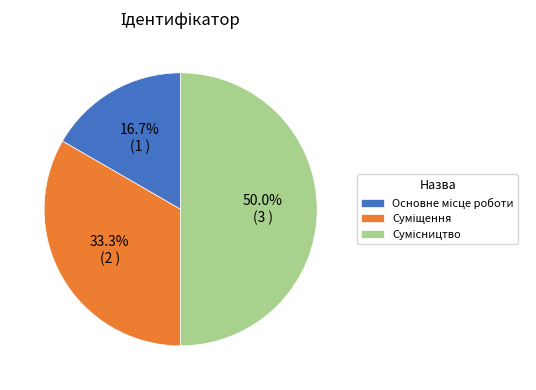

Which category has the biggest portion of the pie?

Сумісництво